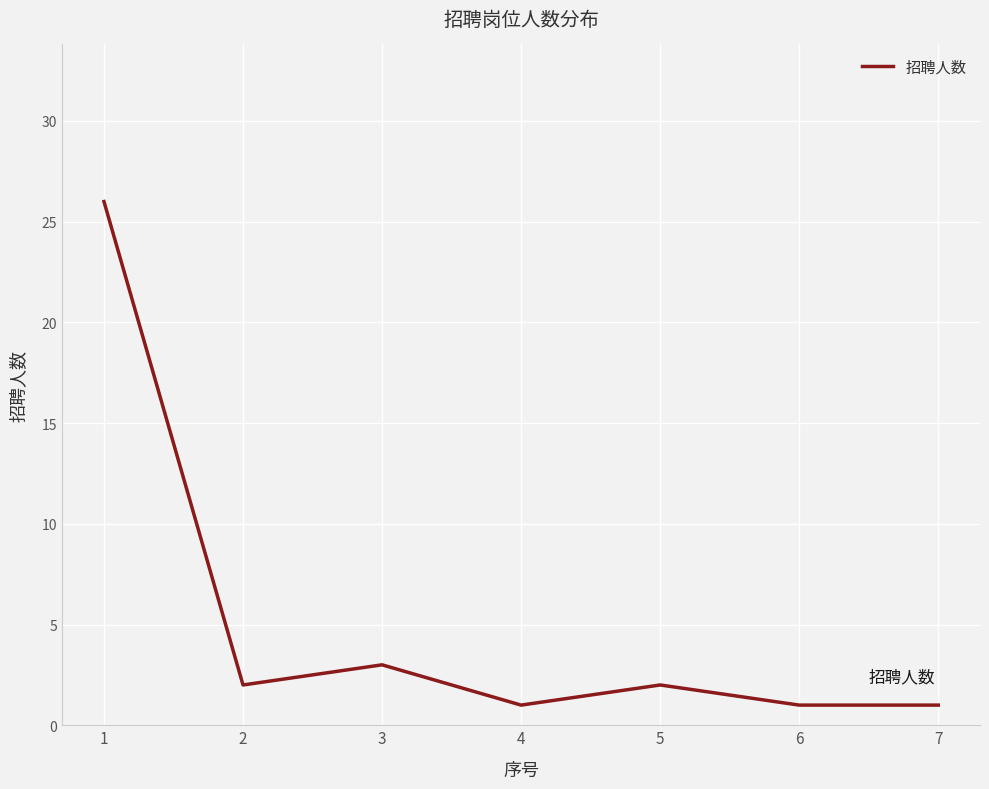

Count the number of categories in the chart.

7